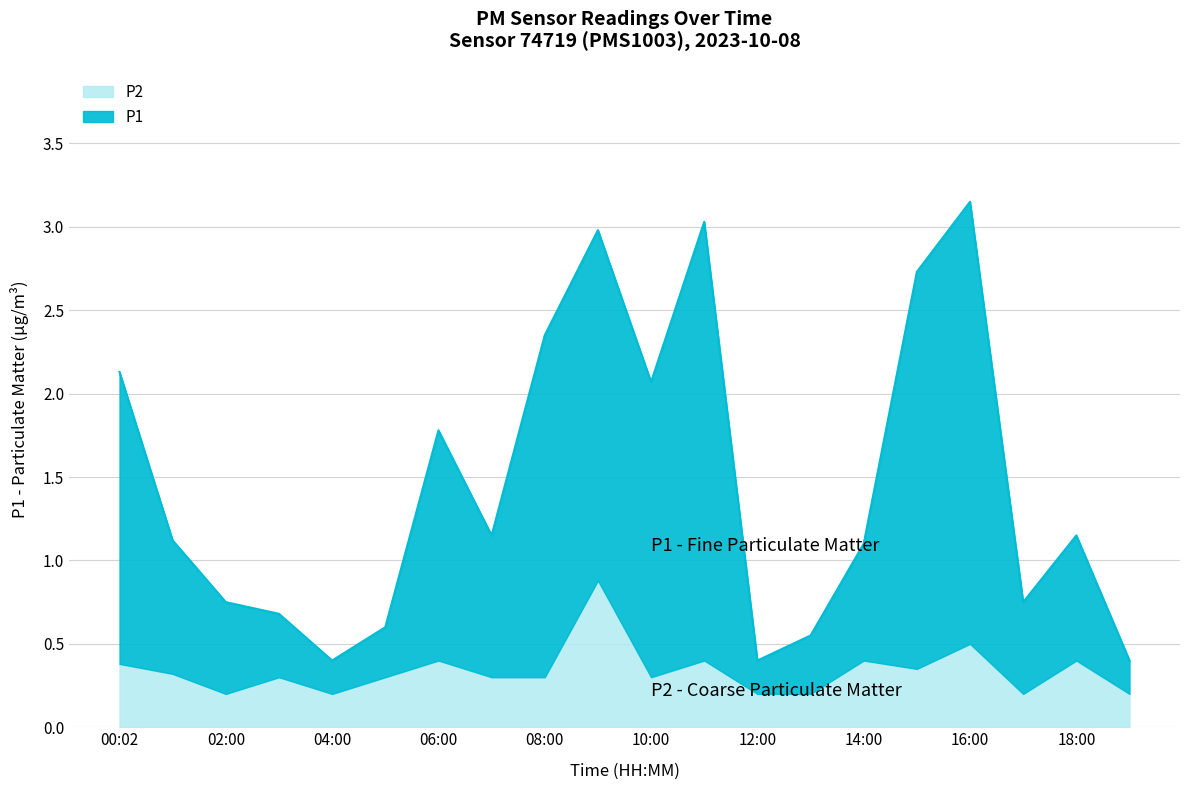

What position from the right is 13:00?

7